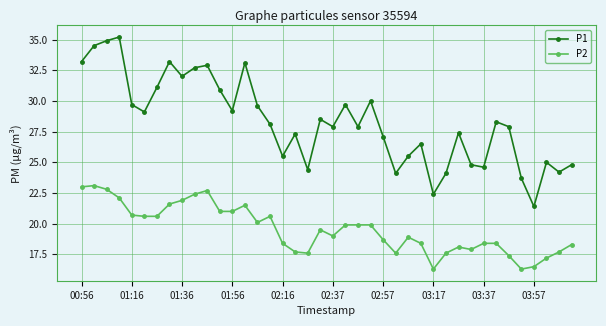

What is the value of the P1 point at the 29th from the left?

22.4